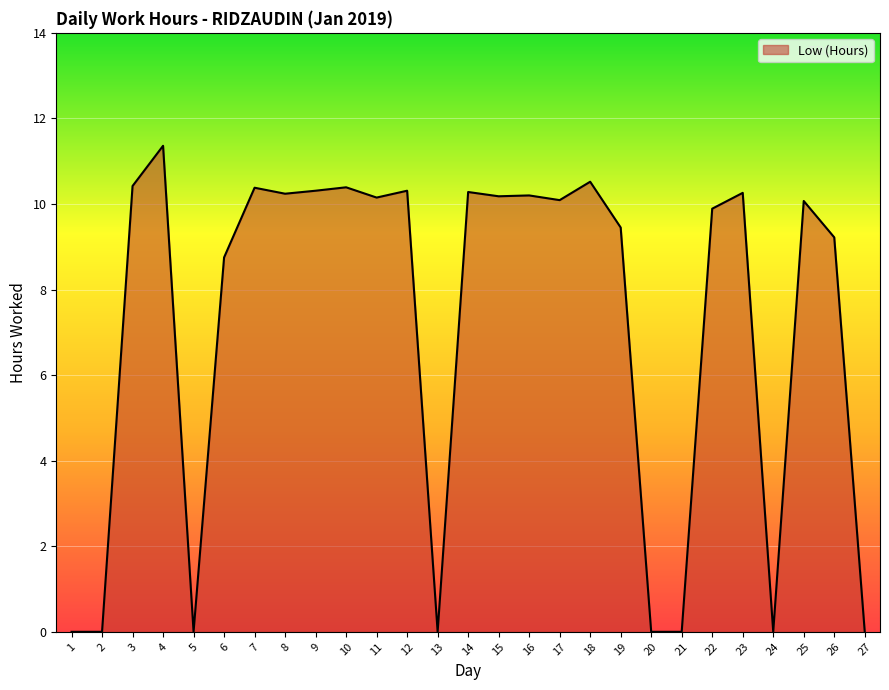

Read the value at 6.

8.8